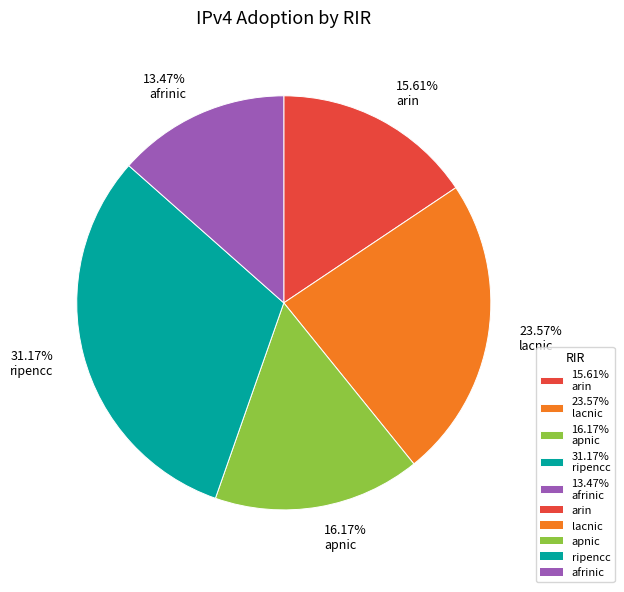

Which has a higher value, 15.61% arin or 31.17% ripencc?

31.17% ripencc